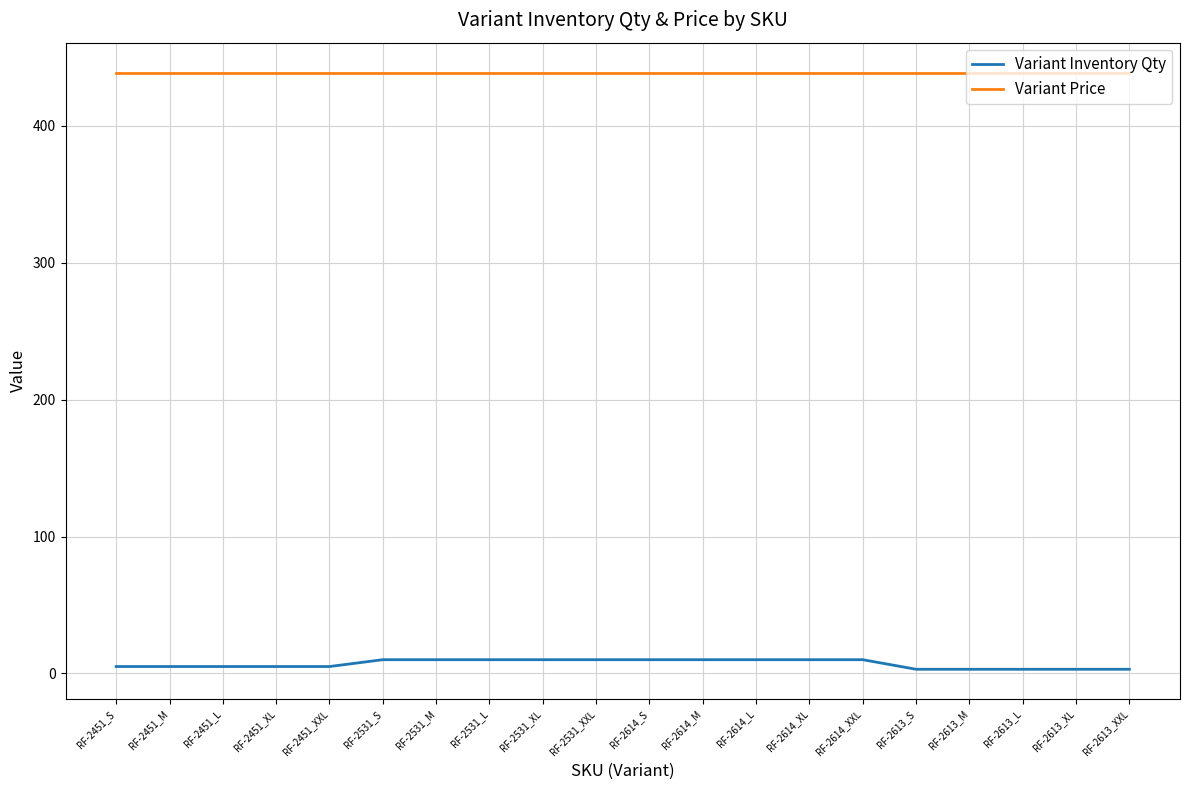

What is the smallest value displayed?

3